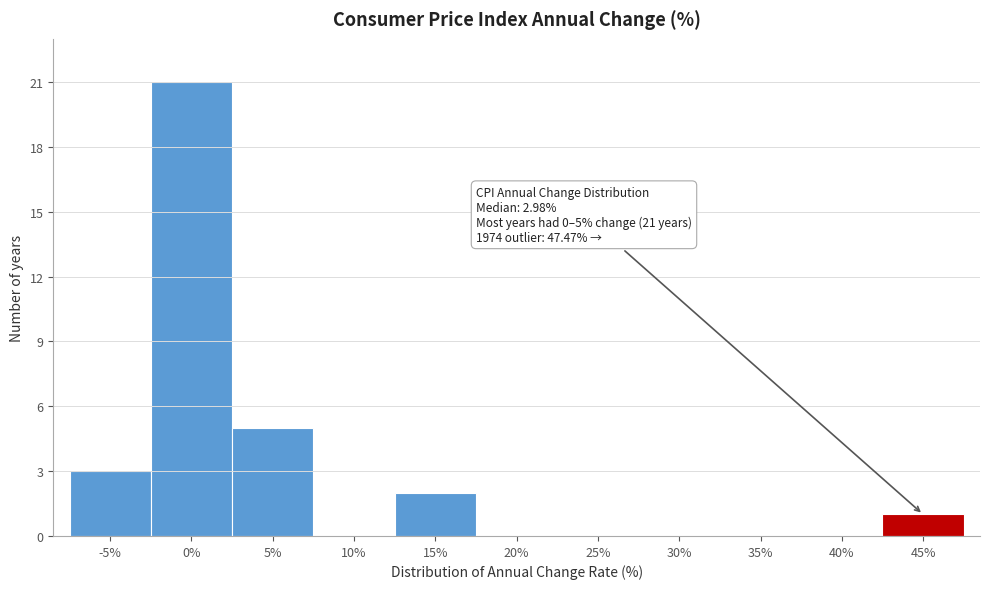

Reading left to right, what are all the values shown in this chart?

-5%=3	0%=21	5%=5	10%=0	15%=2	20%=0	25%=0	30%=0	35%=0	40%=0	45%=1